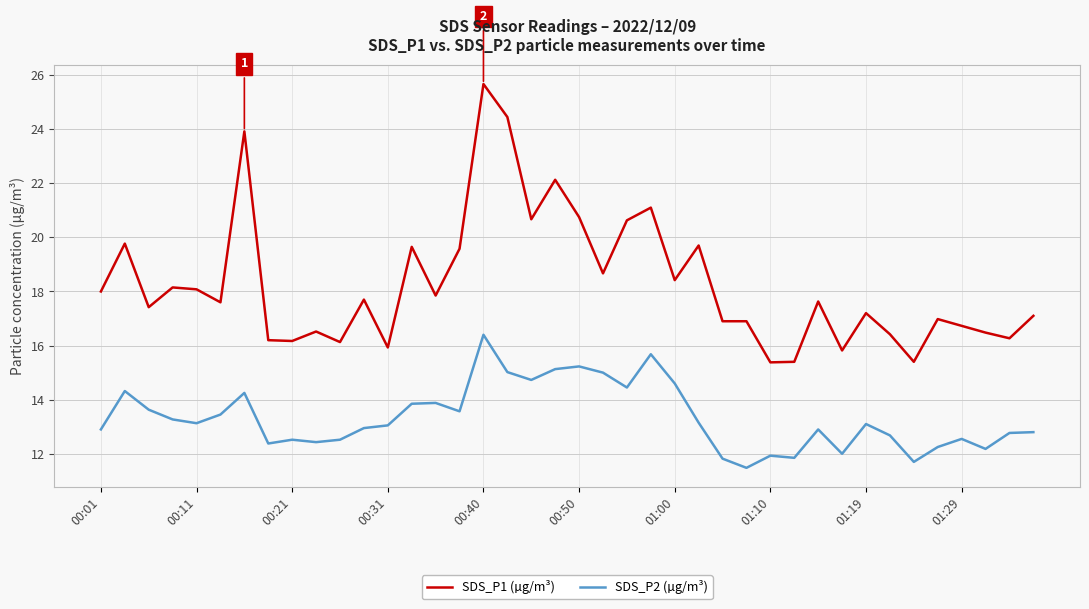

What is the lowest value of the SDS_P2 (µg/m³) series?

11.5